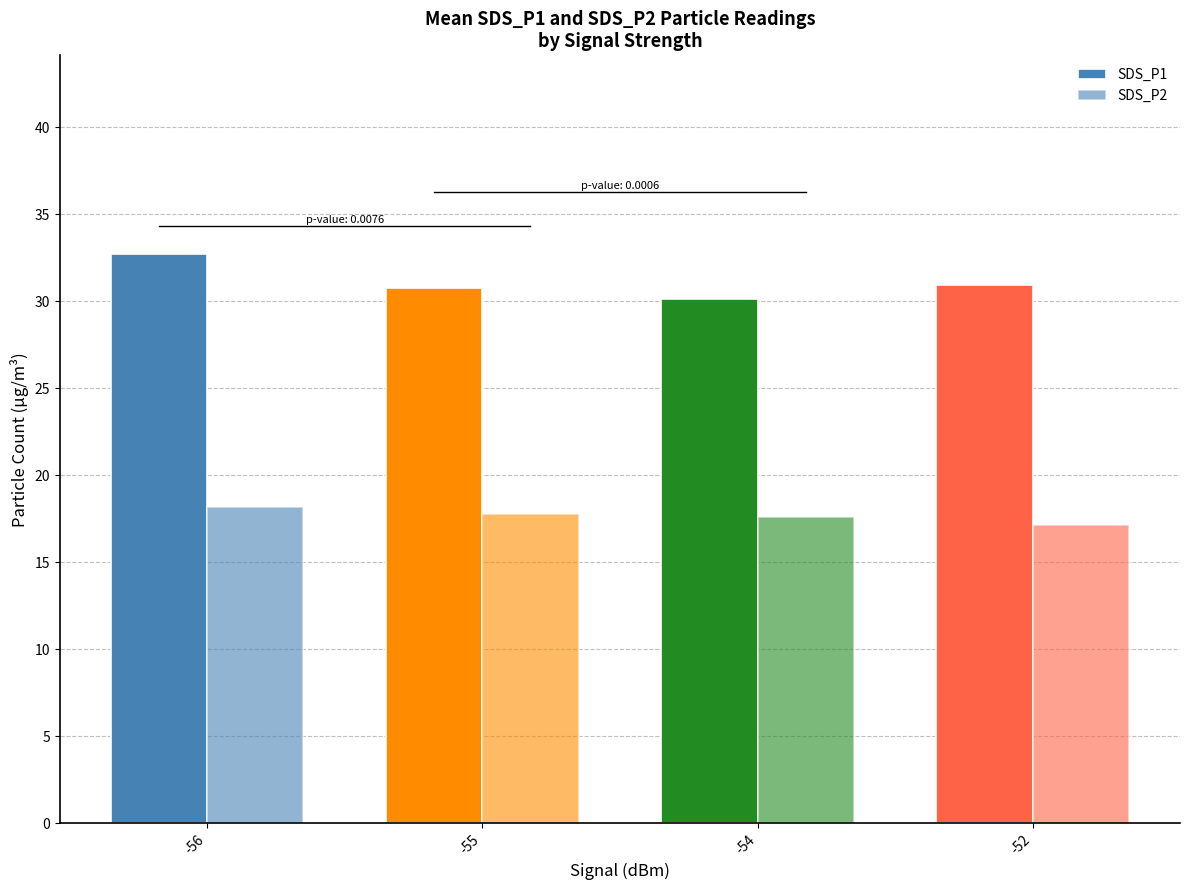

How many groups of bars are there?

4